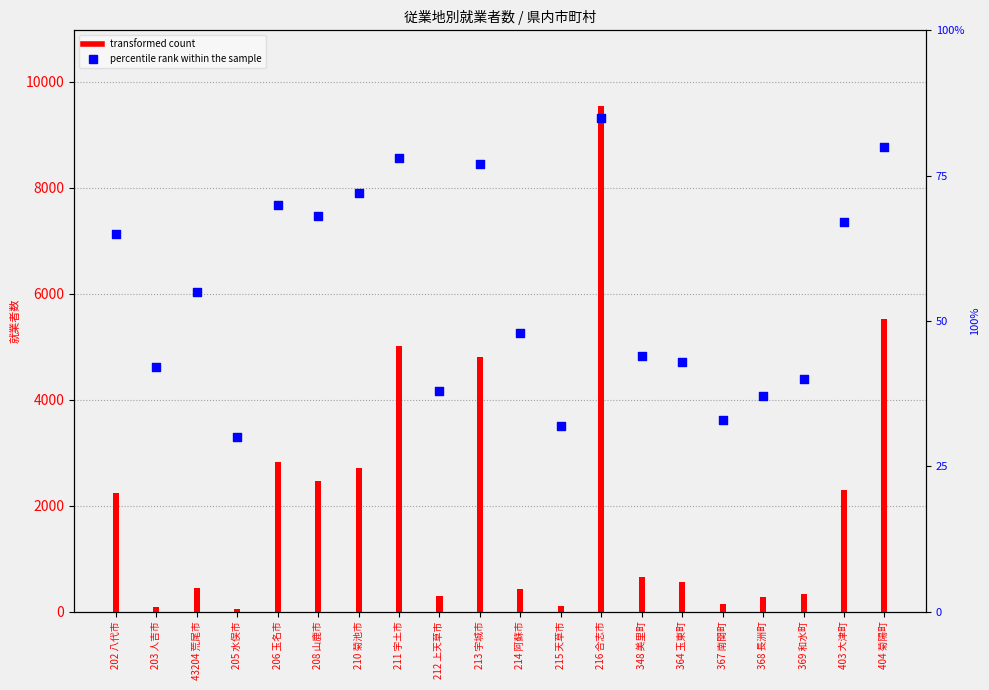

Which series reaches the minimum Y coordinate?

percentile rank within the sample